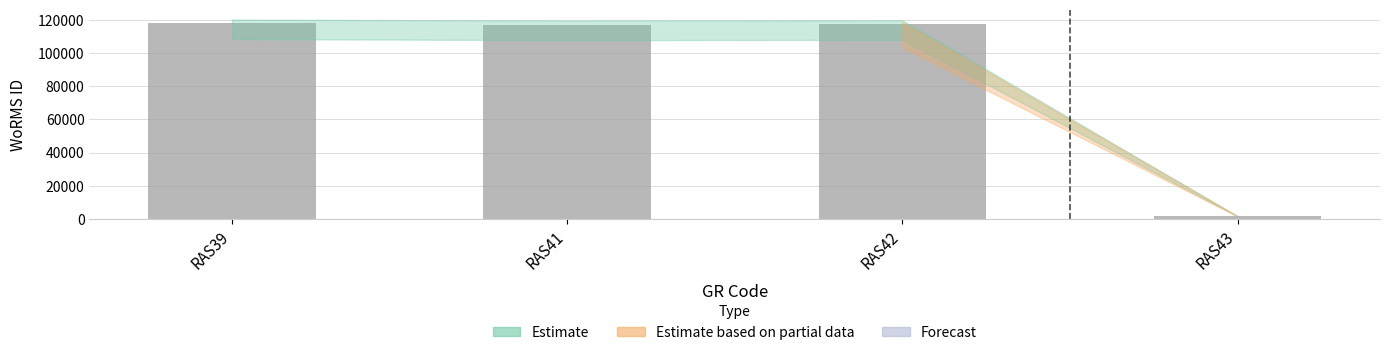

What is the maximum value shown in the chart?

117888